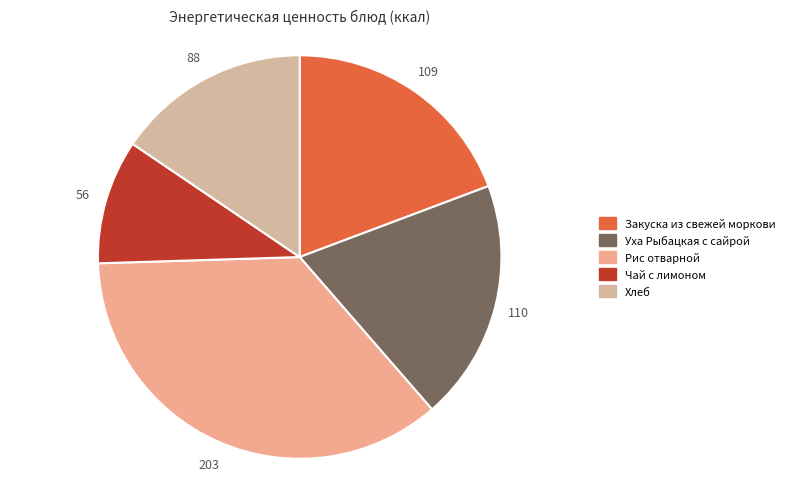

To the nearest percent, what is the combined percentage of Закуска из свежей моркови and Хлеб?

35%